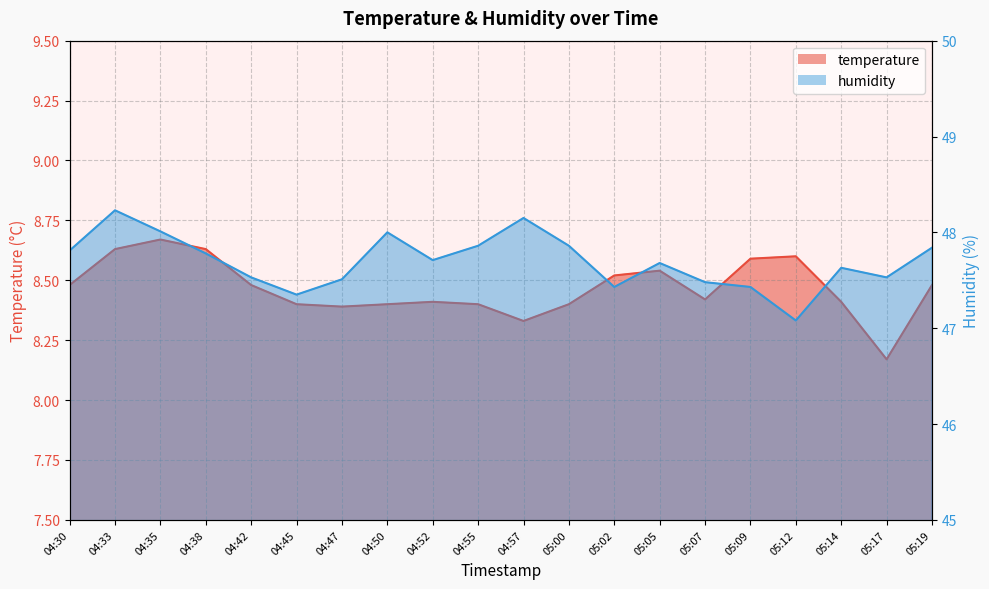

Rank the series by their maximum value, from highest to lowest.

humidity, temperature